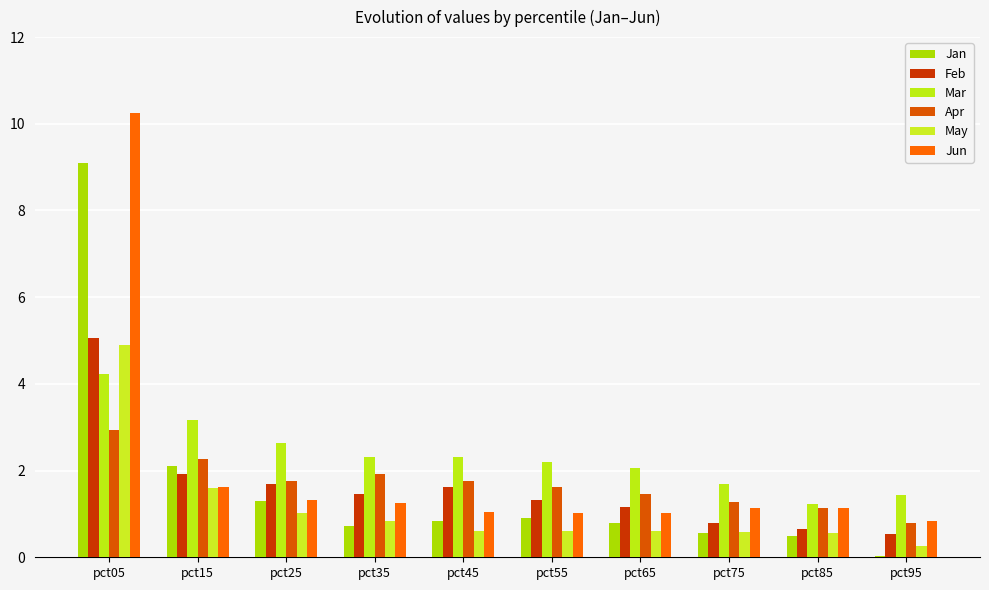

How many categories are shown in the chart?

10